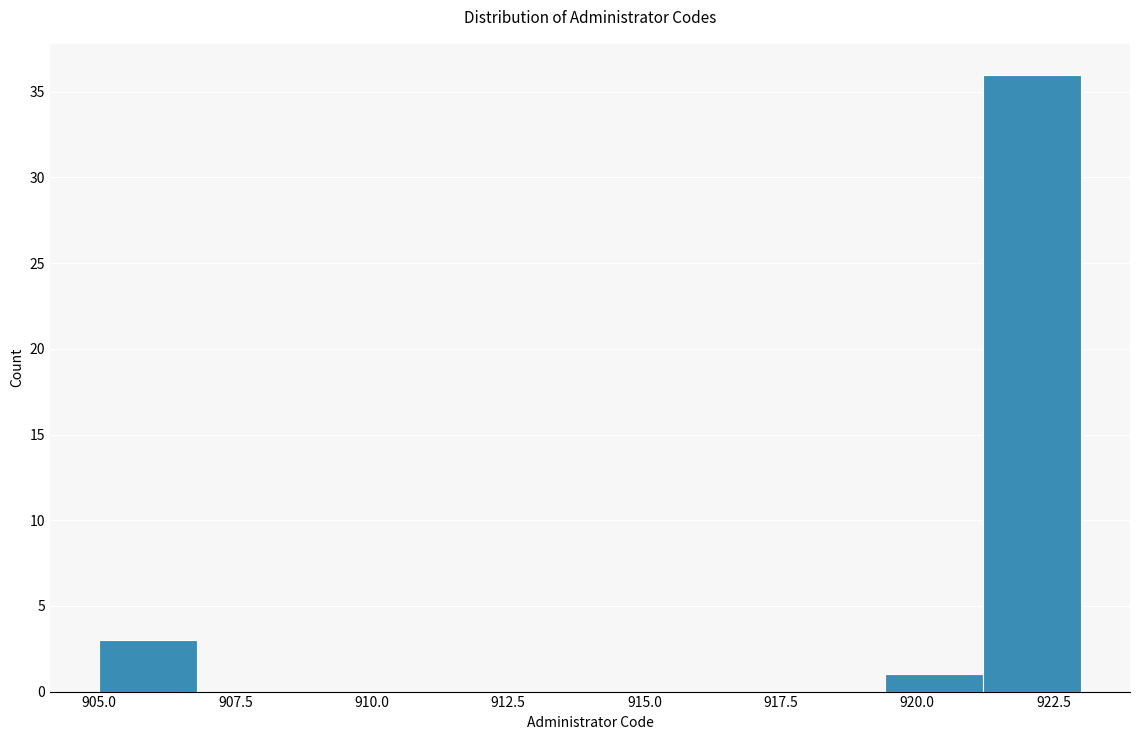

Around what value on the x-axis is the tallest bar? Give the approximate position of its centre, as read against the axis.

922.0